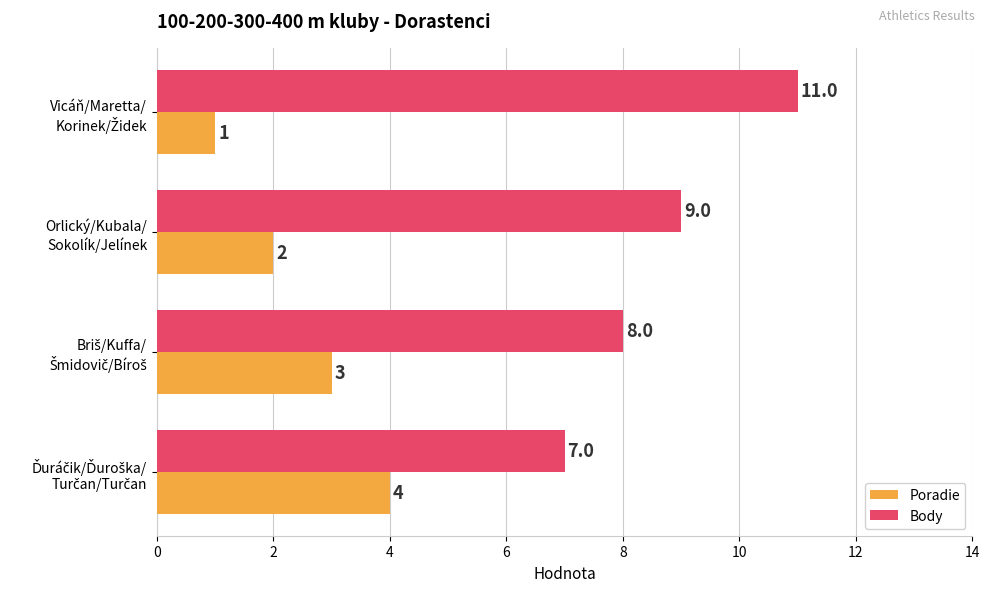

How many Body values are between 8 and 11?

3